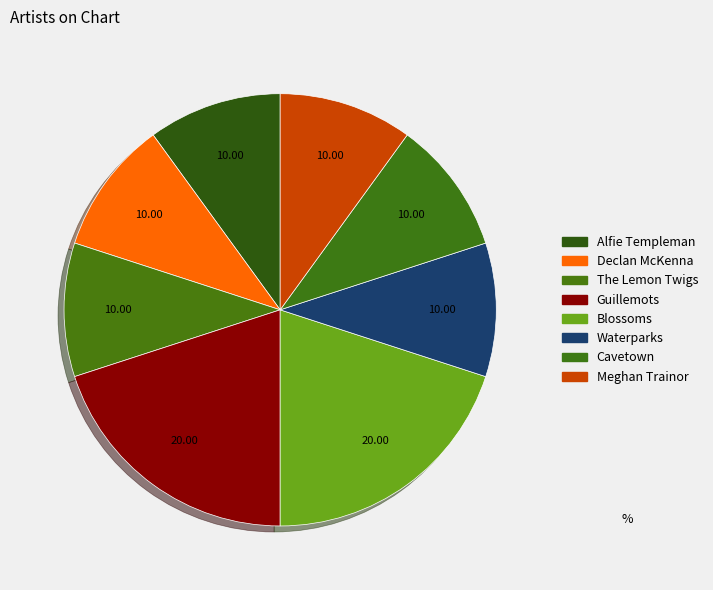

Rank the categories by value from lowest to highest.

Alfie Templeman, Declan McKenna, The Lemon Twigs, Waterparks, Cavetown, Meghan Trainor, Guillemots, Blossoms